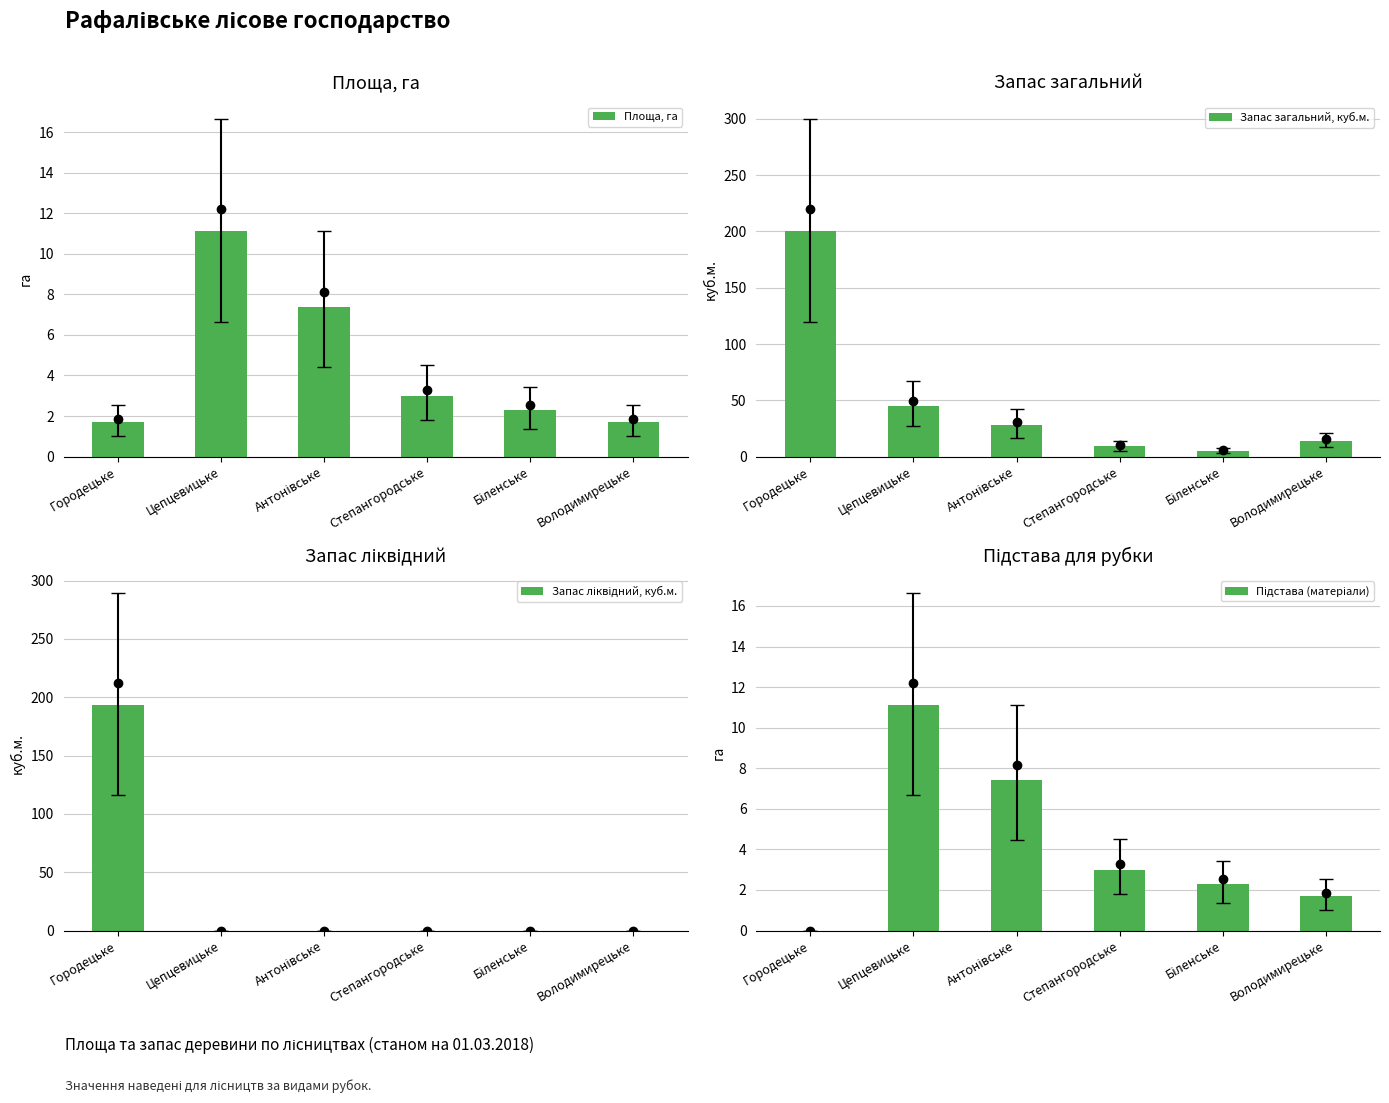

What is the highest value of the Запас загальний, куб.м. series?

200